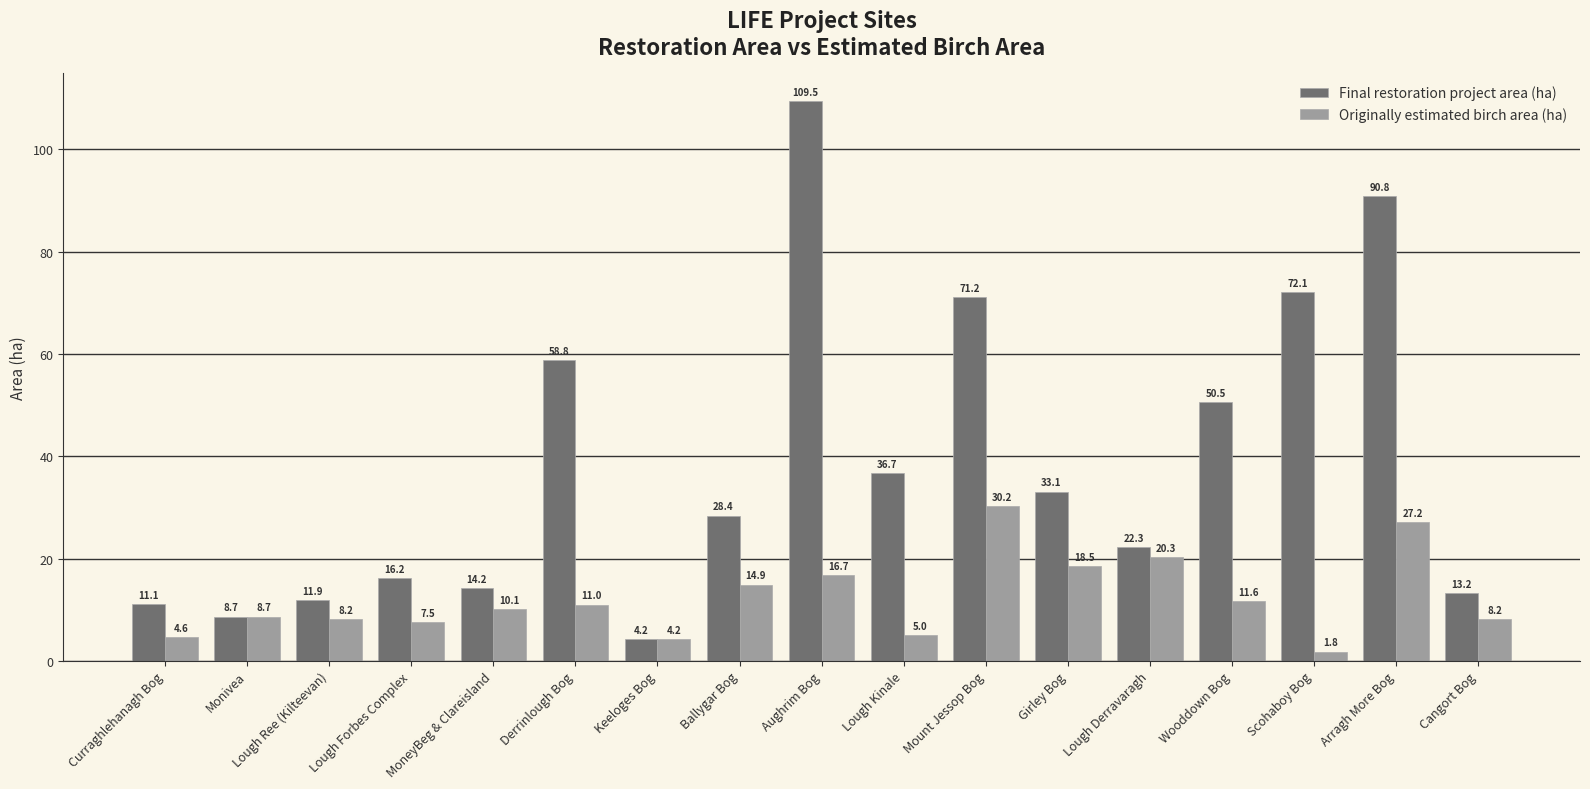

At how many categories does at least one series exceed 91?

1